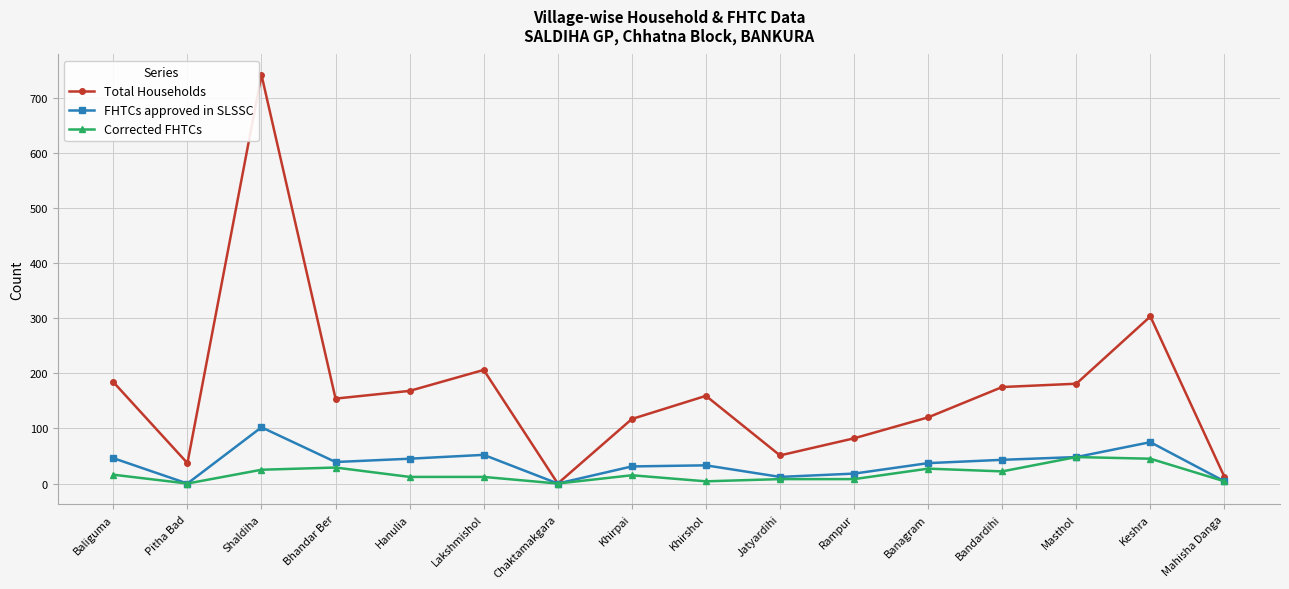

What is the average value of the Total Households series?

168